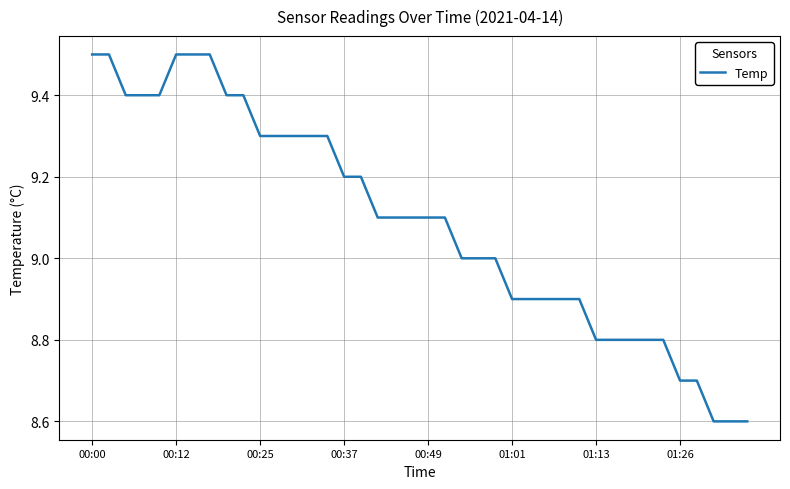

What is the maximum value shown in the chart?

9.5